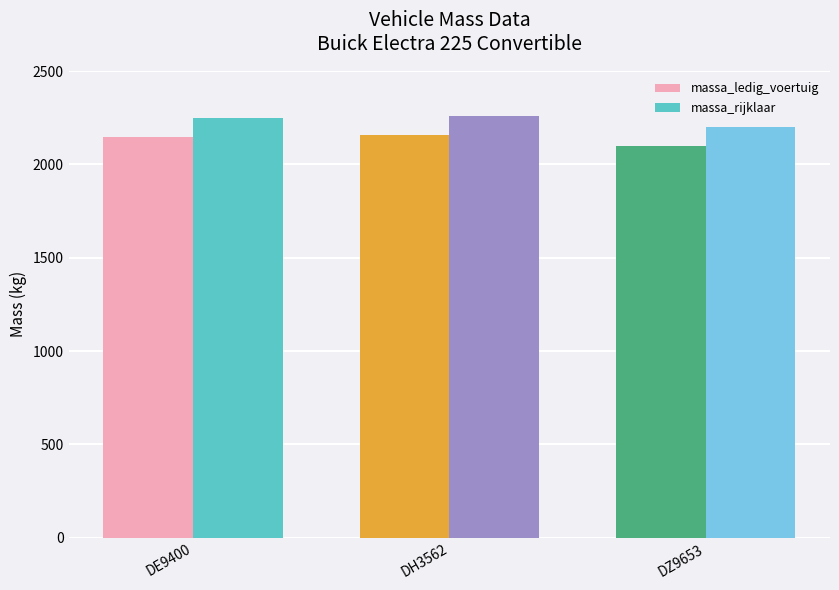

How many categories are shown in the chart?

3